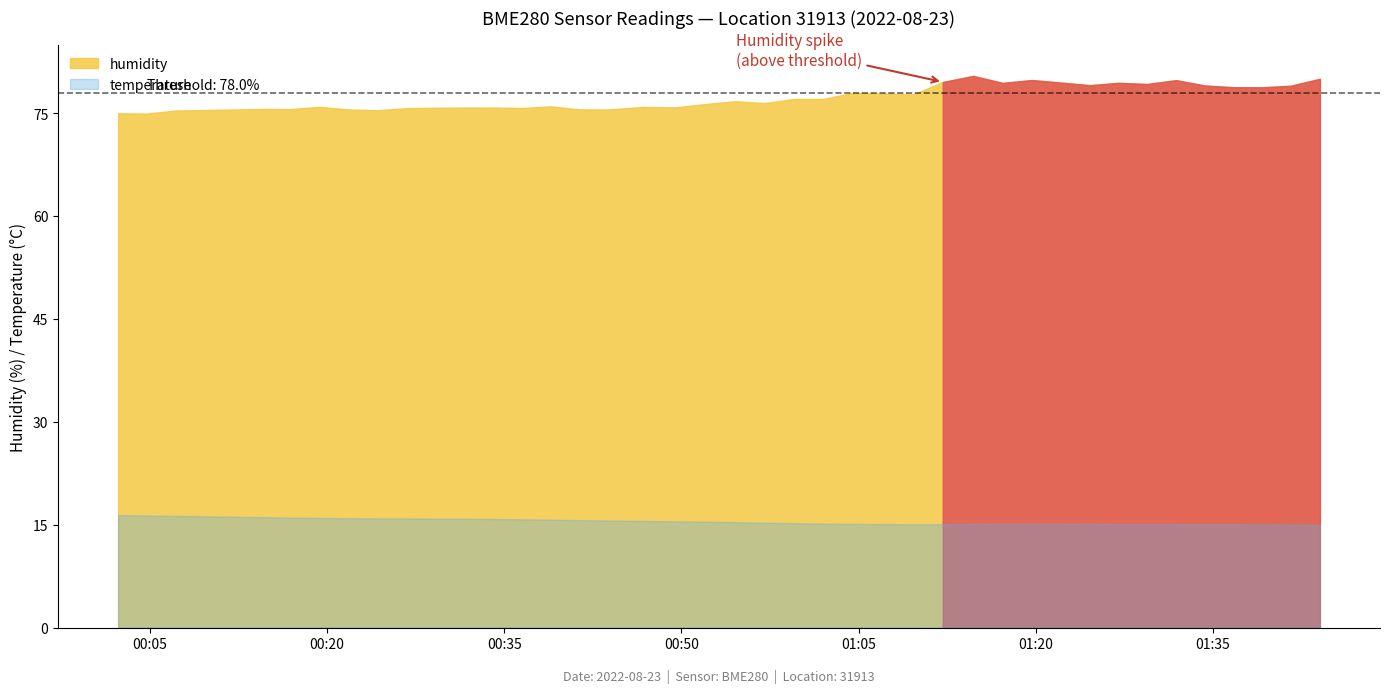

At which category is the sum across all series the highest?

01:14